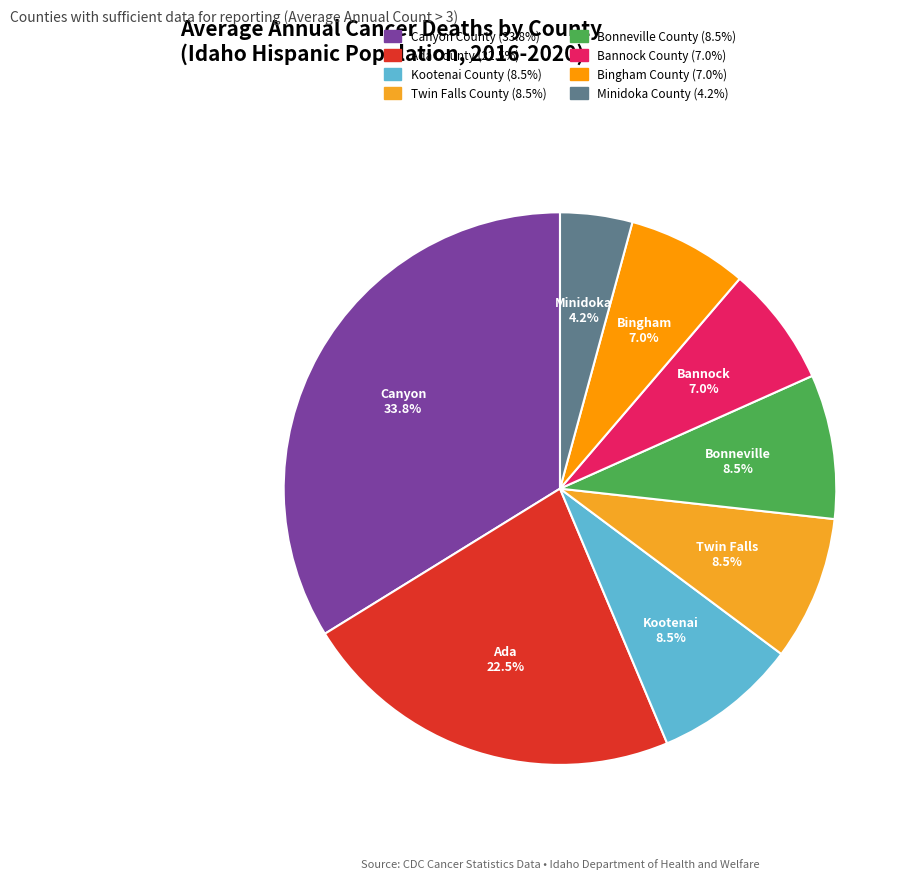

How many slices are in this pie chart?

8